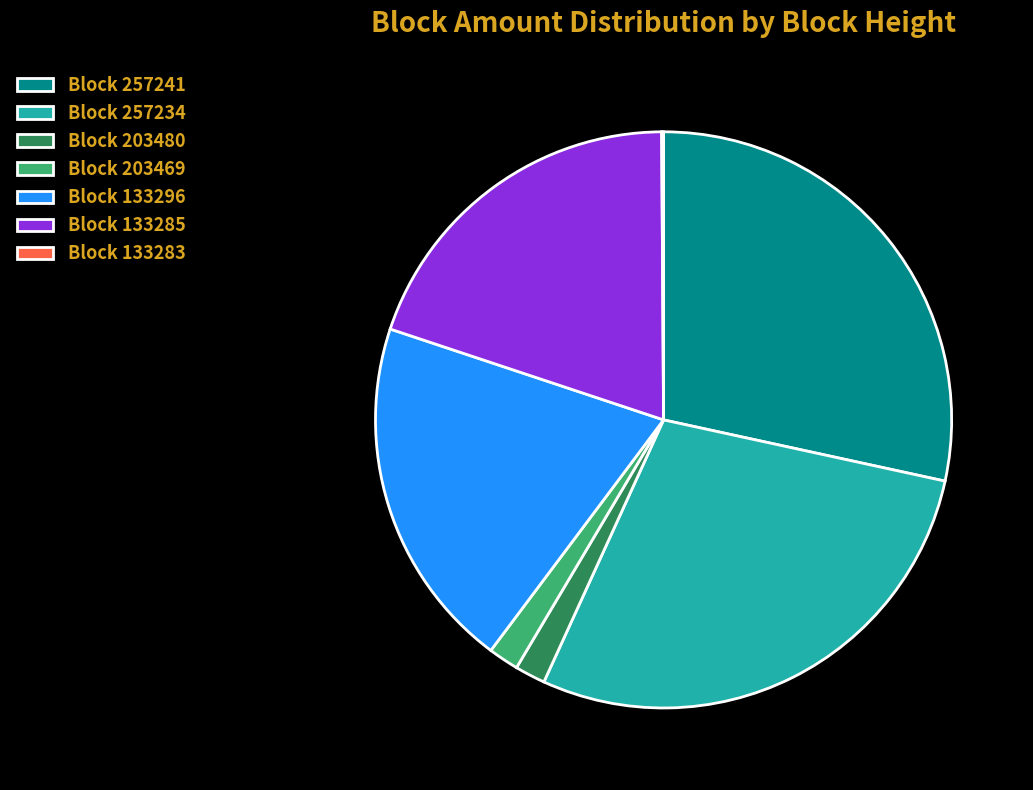

Which has a higher value, Block 203480 or Block 257241?

Block 257241